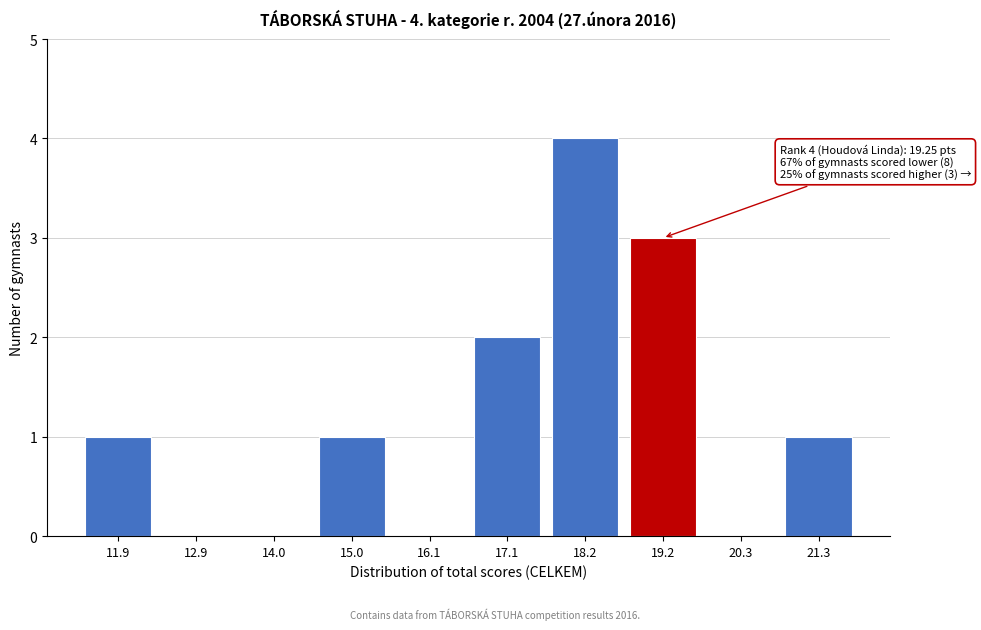

Reading left to right, extract all data points from this chart.

11.9=1	12.9=0	14.0=0	15.0=1	16.1=0	17.1=2	18.2=4	19.2=3	20.3=0	21.3=1